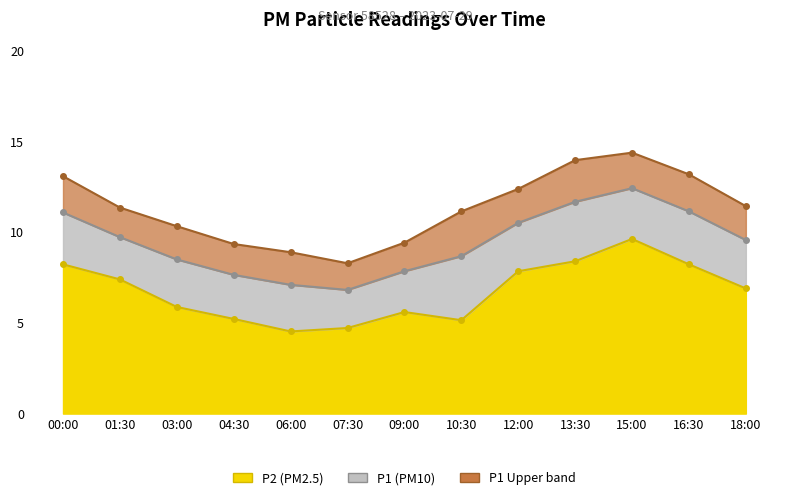

At which label is P2 closest to 7?

18:00